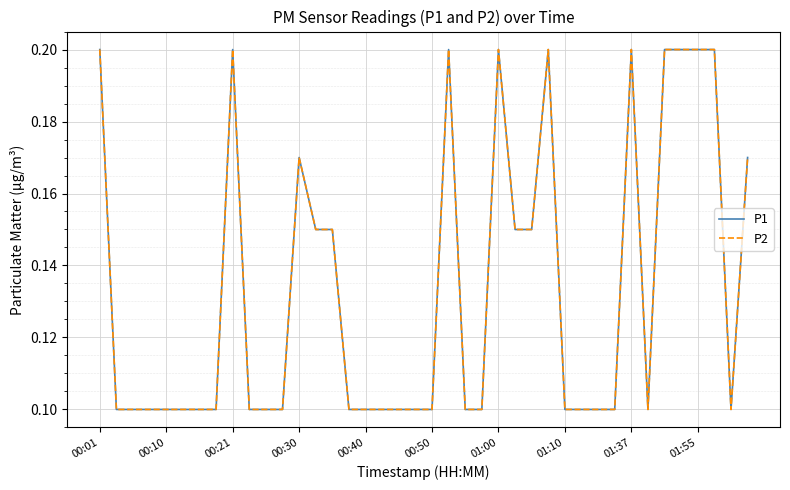

What is the minimum value shown in the chart?

0.1